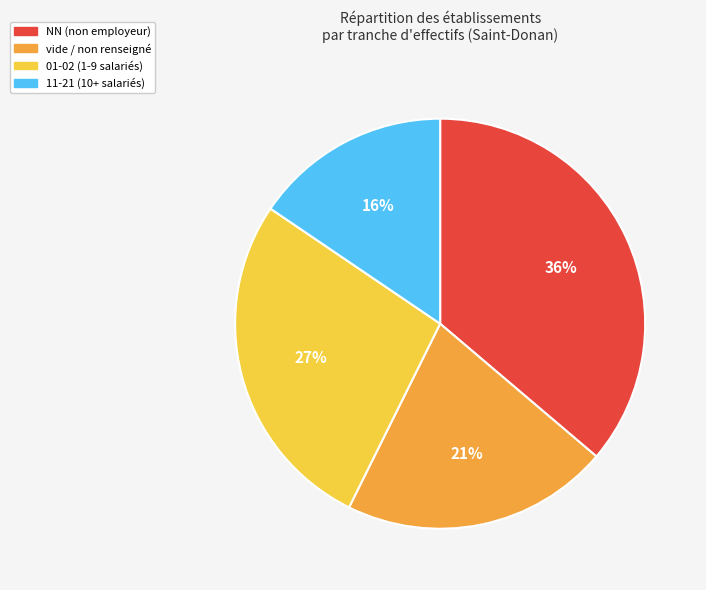

To the nearest percent, what is the average slice percentage?

25%